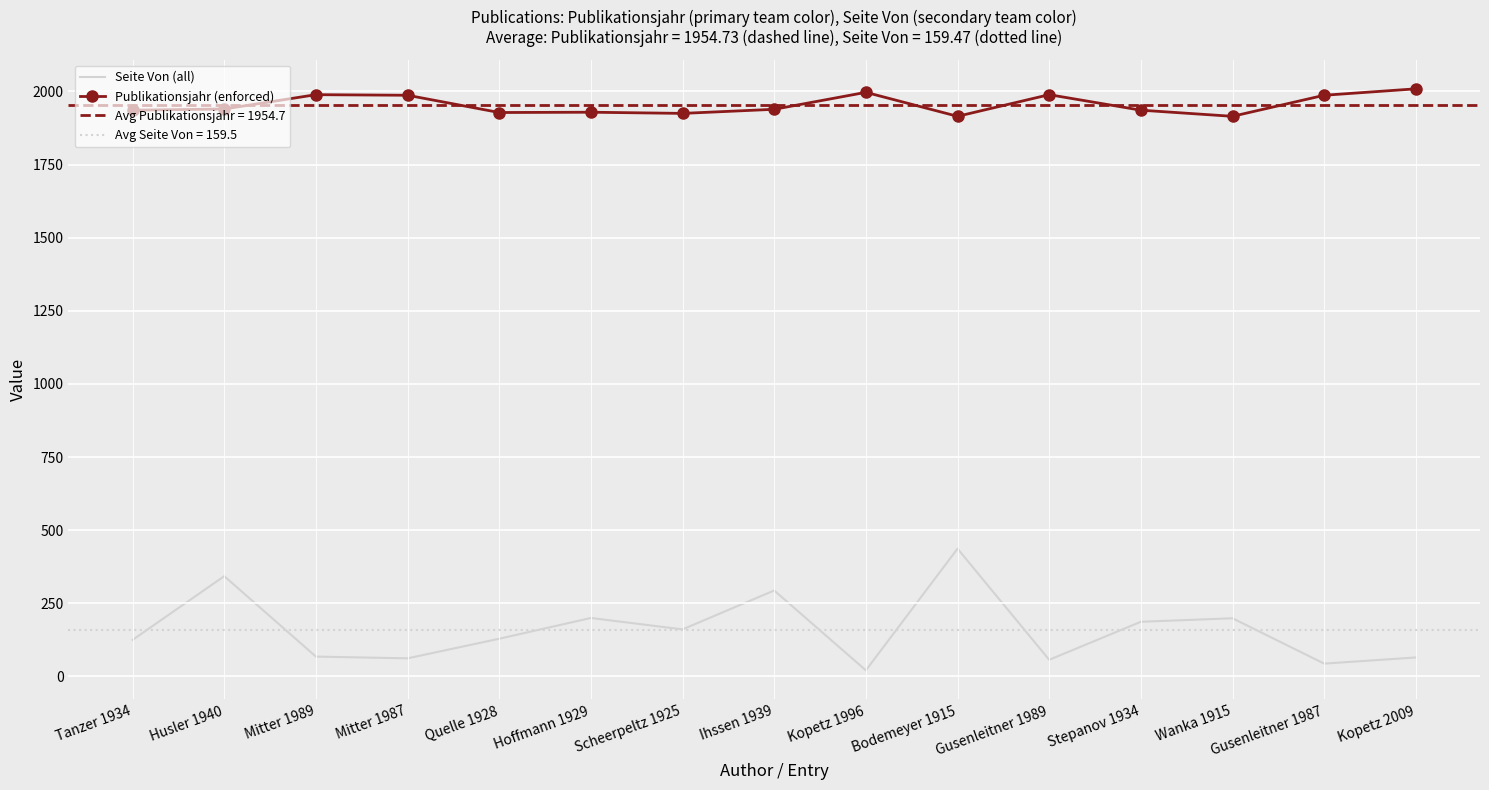

What is the label of the 4th point from the left?

Mitter 1987